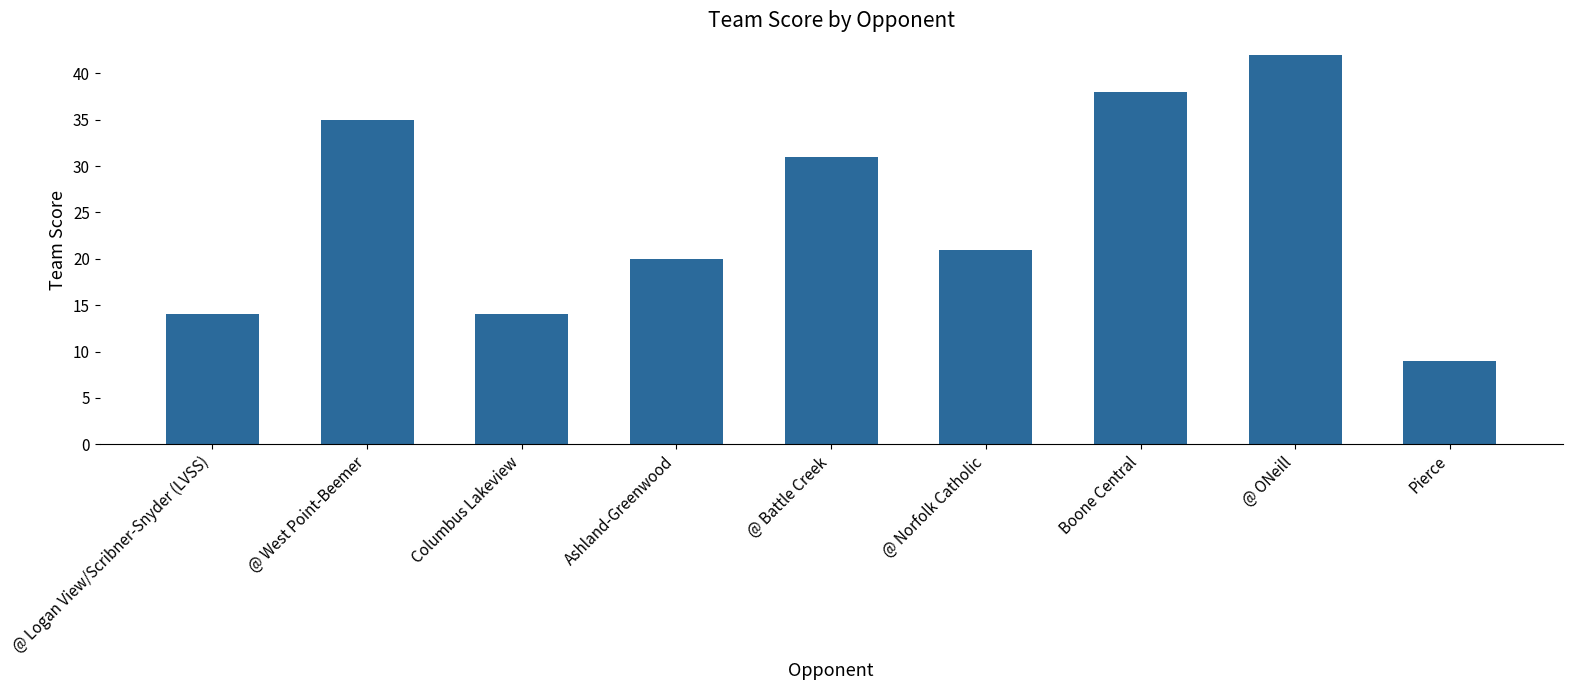

Read the value at Ashland-Greenwood, to the nearest 10.

20